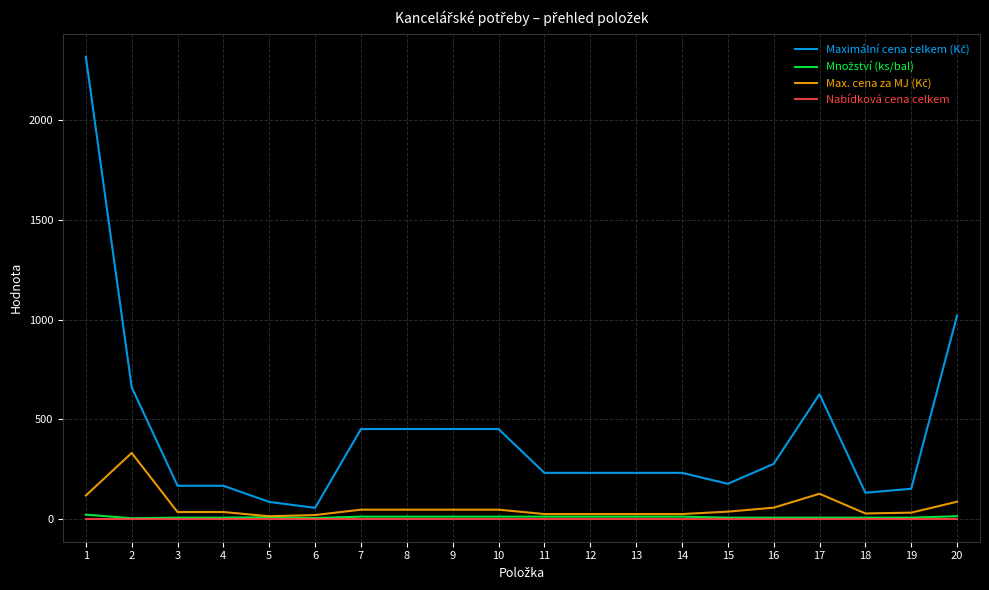

What is the greatest value displayed?

2320